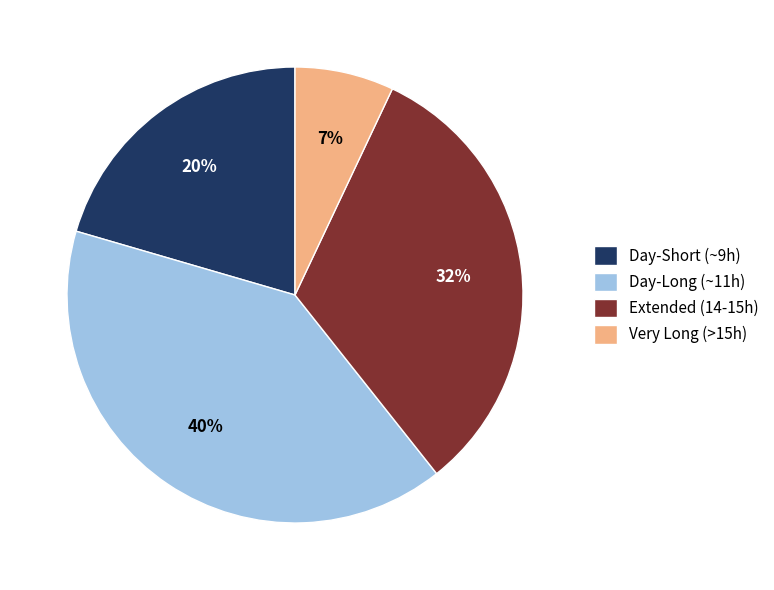

Between Very Long (>15h) and Day-Short (~9h), which is larger?

Day-Short (~9h)